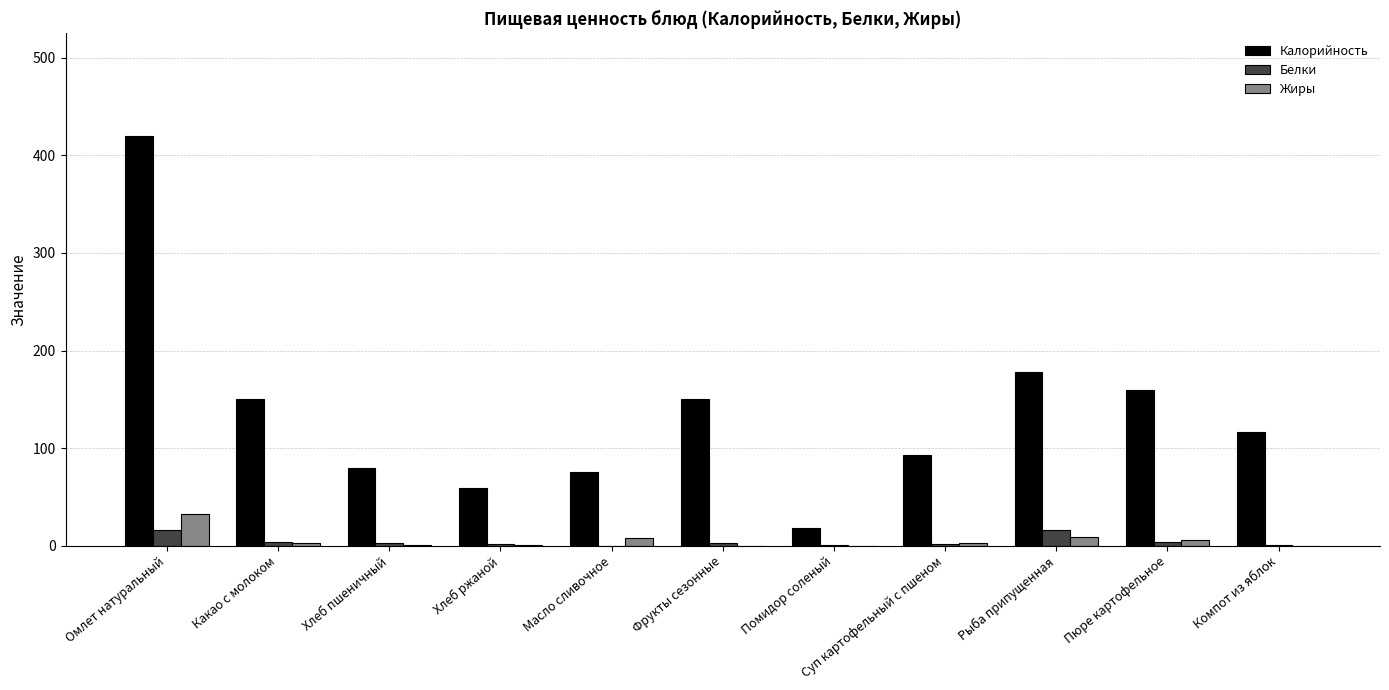

Which series changed the most between Омлет натуральный and Масло сливочное?

Калорийность